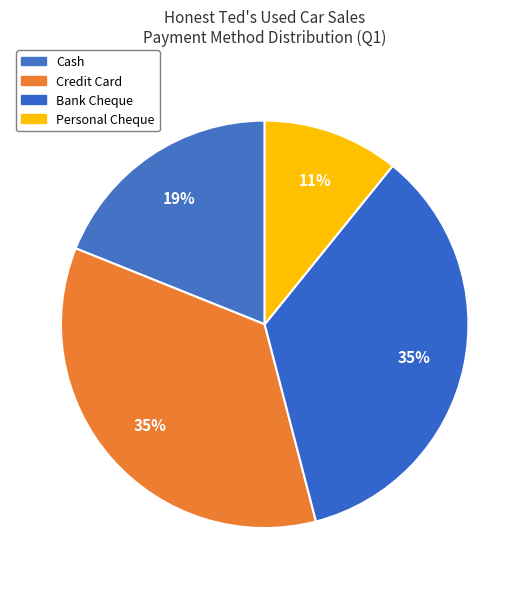

How many slices are in this pie chart?

4